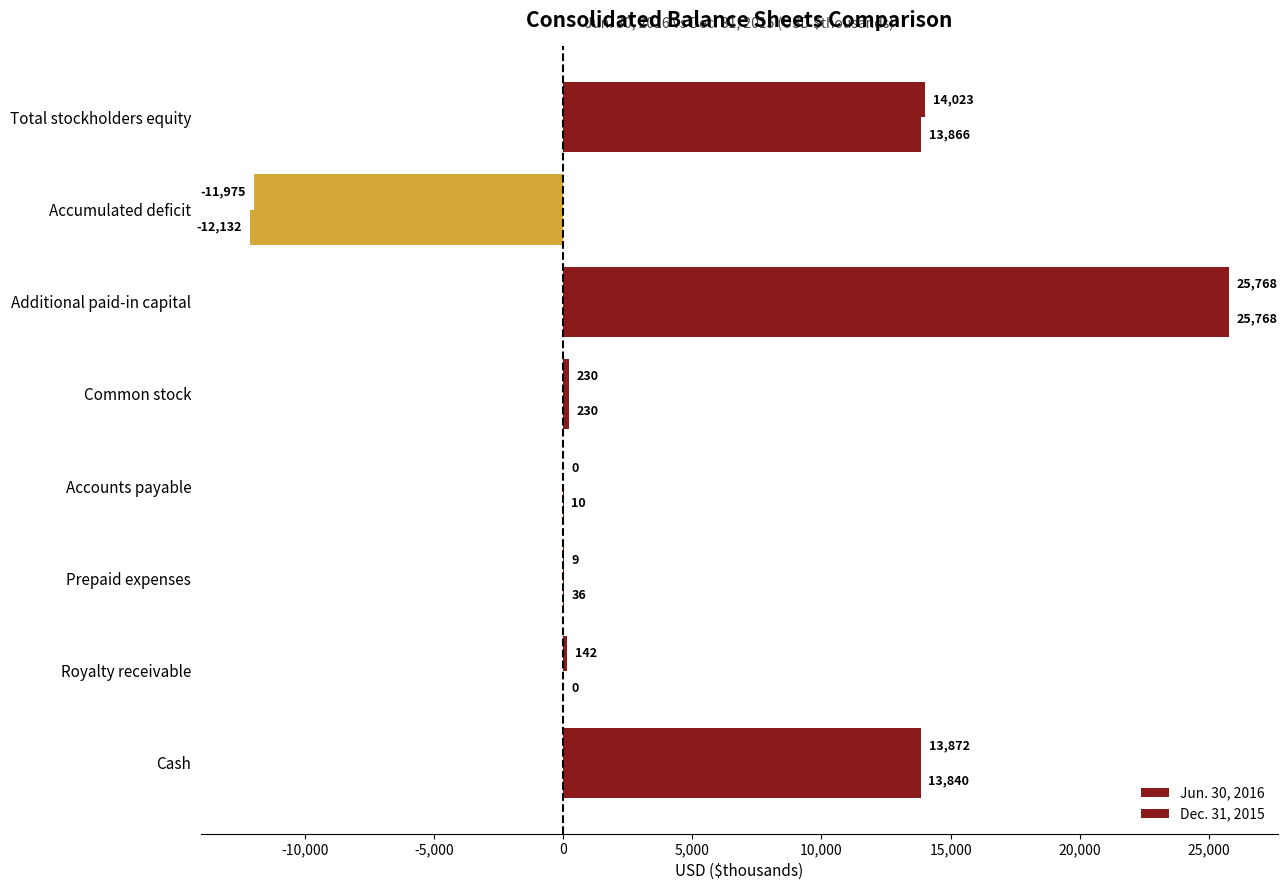

What are all the series names shown in the legend?

Jun. 30, 2016, Dec. 31, 2015